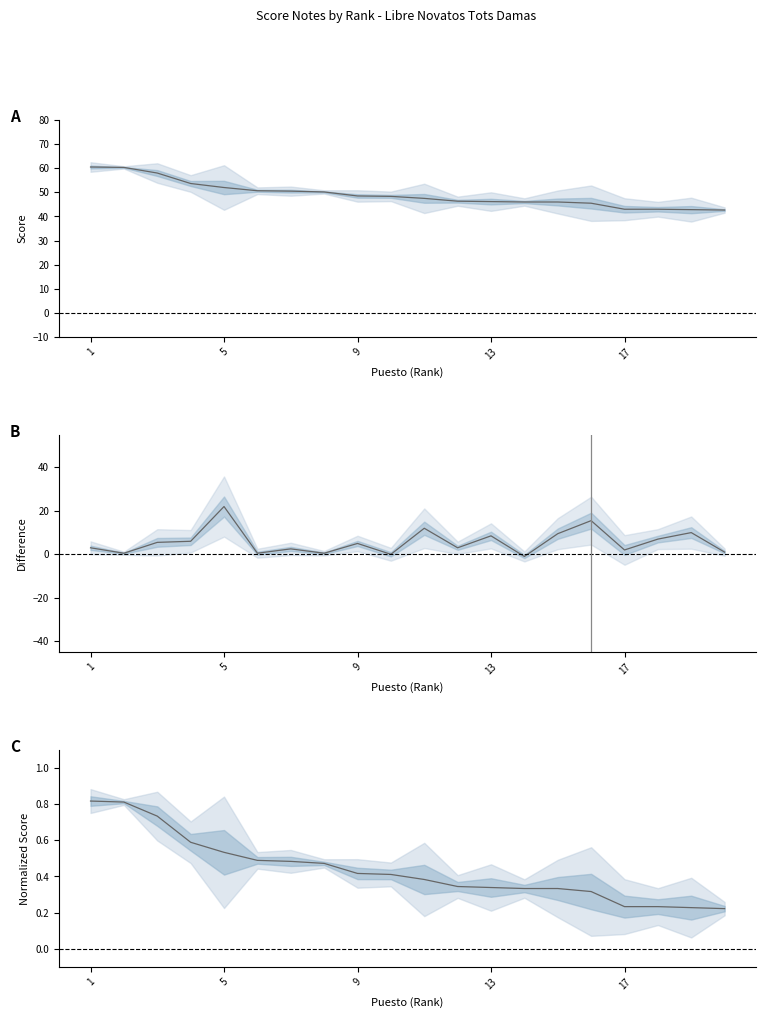

What is the sum of all Mean values?

981.7